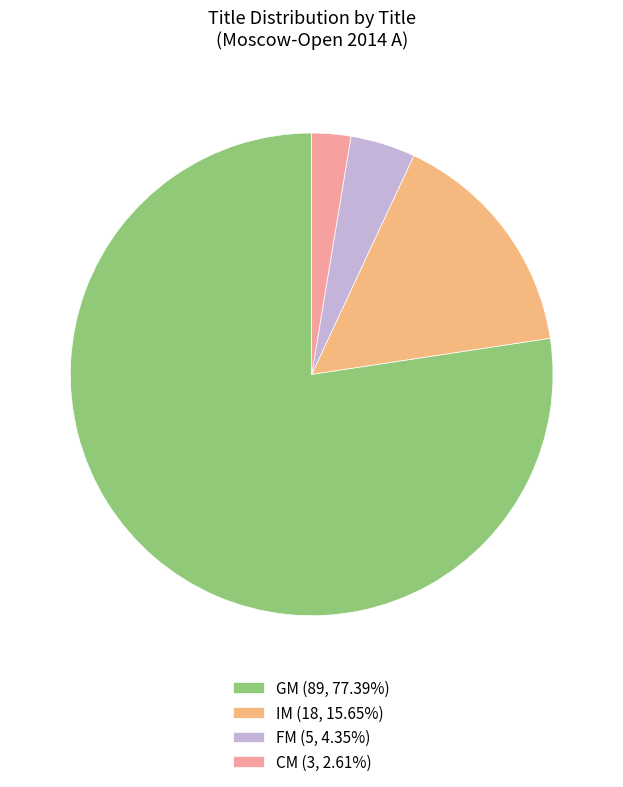

True or false: GM accounts for 69% of the total.

False